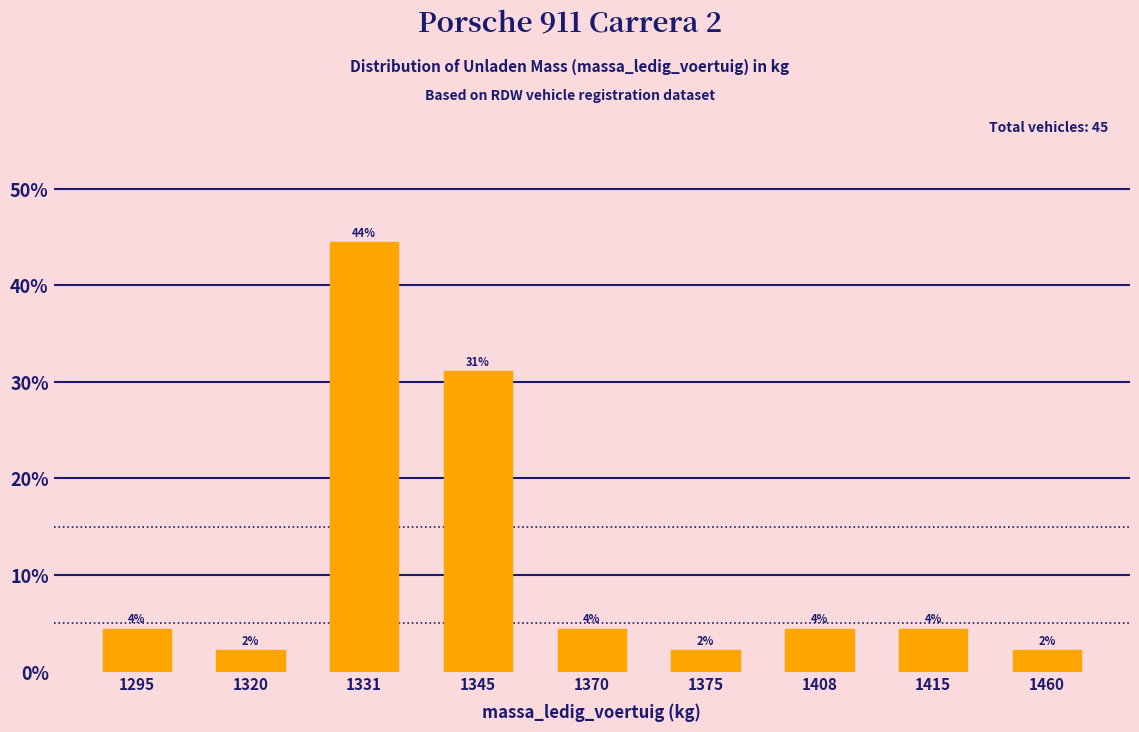

Does the chart contain any negative values?

No